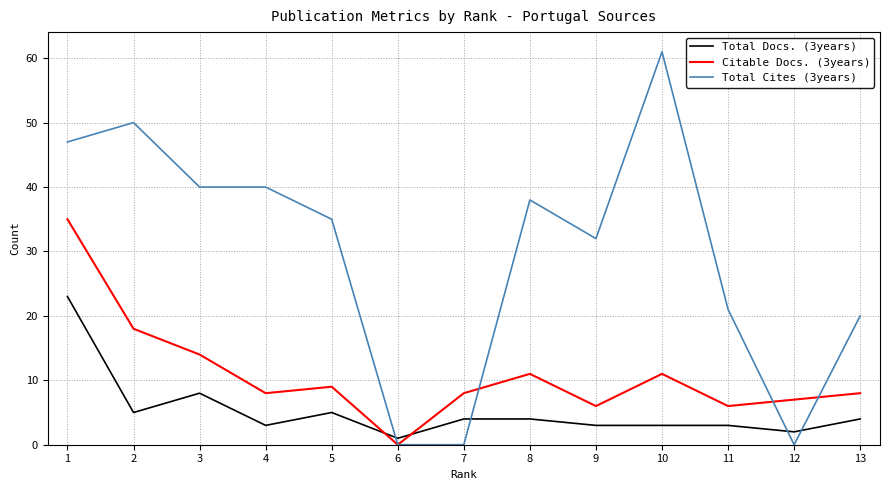

Where is the first local maximum for Total Cites (3years)?

2